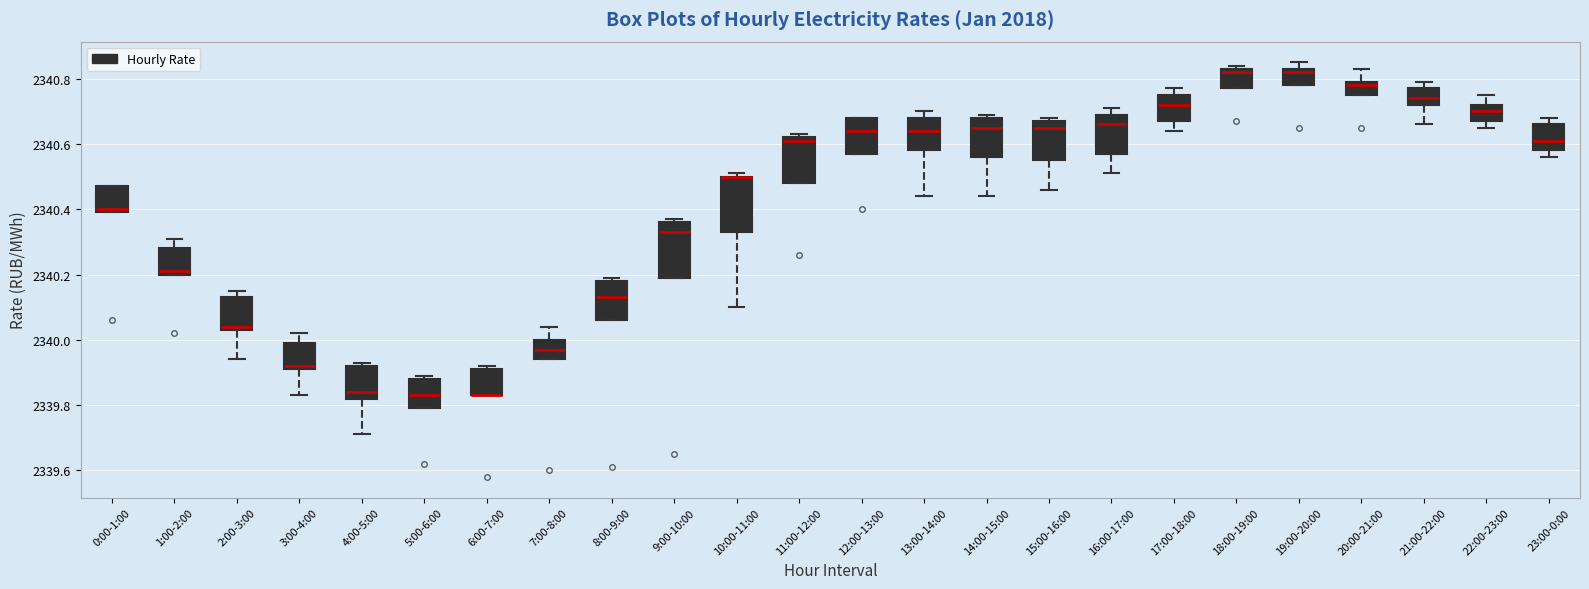

Reading left to right, transcribe this box plot: for each box, give where its median line is, the range the box spans, and where its two whiskers end, as read against the y-axis. The values are not printed on the chart, so give them approximately, as read against the axis.

0:00-1:00: median 2340.40 (just above the box's lower edge), box 2340.40 to 2340.48, whiskers 2340.40 to 2340.48
1:00-2:00: median 2340.22, box 2340.20 to 2340.28, whiskers 2340.20 to 2340.32
2:00-3:00: median 2340.04 (just above the box's lower edge), box 2340.04 to 2340.14, whiskers 2339.94 to 2340.16
3:00-4:00: median 2339.92 (just above the box's lower edge), box 2339.92 to 2340.00, whiskers 2339.84 to 2340.02
4:00-5:00: median 2339.84, box 2339.82 to 2339.92, whiskers 2339.72 to 2339.94
5:00-6:00: median 2339.84, box 2339.80 to 2339.88, whiskers 2339.80 to 2339.90
6:00-7:00: median 2339.84 (drawn on the box's lower edge), box 2339.84 to 2339.92, whiskers 2339.84 to 2339.92 (just above the box's upper edge)
7:00-8:00: median 2339.98, box 2339.94 to 2340.00, whiskers 2339.94 to 2340.04
8:00-9:00: median 2340.14, box 2340.06 to 2340.18, whiskers 2340.06 to 2340.20
9:00-10:00: median 2340.34, box 2340.20 to 2340.36, whiskers 2340.20 to 2340.38
10:00-11:00: median 2340.50 (drawn on the box's upper edge), box 2340.34 to 2340.50, whiskers 2340.10 to 2340.52
11:00-12:00: median 2340.62 (just below the box's upper edge), box 2340.48 to 2340.62, whiskers 2340.48 to 2340.64
12:00-13:00: median 2340.64, box 2340.58 to 2340.68, whiskers 2340.58 to 2340.68
13:00-14:00: median 2340.64, box 2340.58 to 2340.68, whiskers 2340.44 to 2340.70
14:00-15:00: median 2340.66, box 2340.56 to 2340.68, whiskers 2340.44 to 2340.70
15:00-16:00: median 2340.66, box 2340.56 to 2340.68, whiskers 2340.46 to 2340.68 (just above the box's upper edge)
16:00-17:00: median 2340.66, box 2340.58 to 2340.70, whiskers 2340.52 to 2340.72
17:00-18:00: median 2340.72, box 2340.68 to 2340.76, whiskers 2340.64 to 2340.78
18:00-19:00: median 2340.82, box 2340.78 to 2340.84, whiskers 2340.78 to 2340.84 (just above the box's upper edge)
19:00-20:00: median 2340.82, box 2340.78 to 2340.84, whiskers 2340.78 to 2340.86
20:00-21:00: median 2340.78, box 2340.76 to 2340.80, whiskers 2340.76 to 2340.84
21:00-22:00: median 2340.74, box 2340.72 to 2340.78, whiskers 2340.66 to 2340.80
22:00-23:00: median 2340.70, box 2340.68 to 2340.72, whiskers 2340.66 to 2340.76
23:00-0:00: median 2340.62, box 2340.58 to 2340.66, whiskers 2340.56 to 2340.68